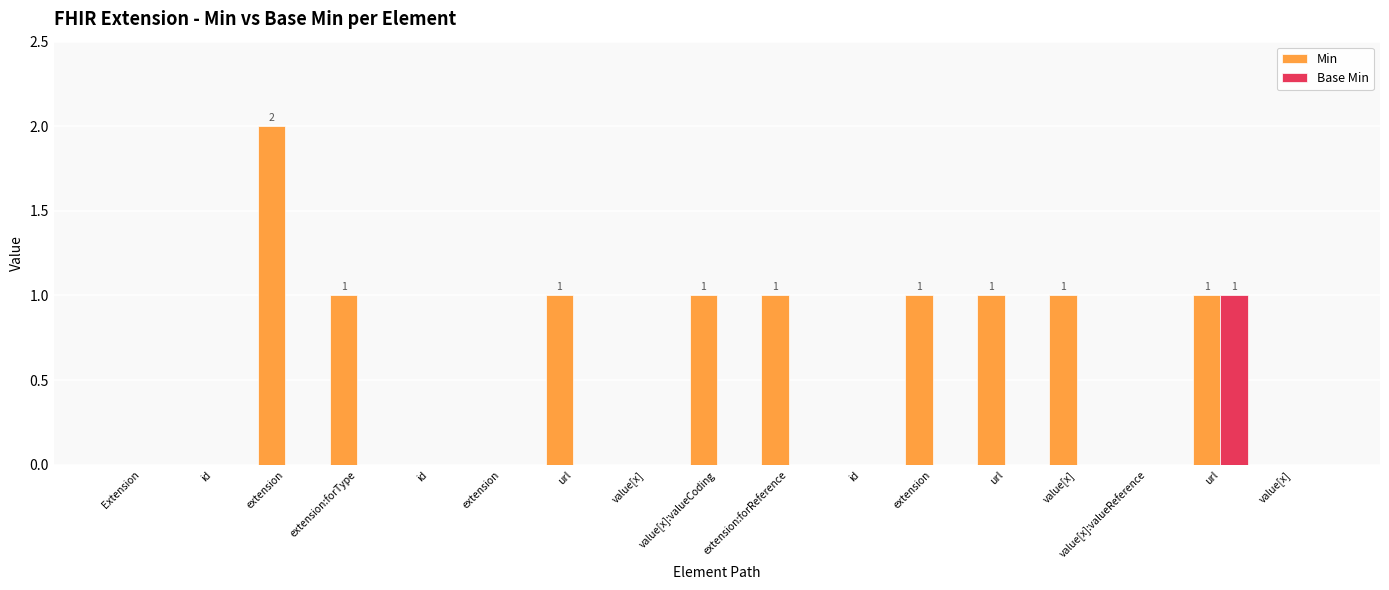

Which series has the largest total across all categories?

Min